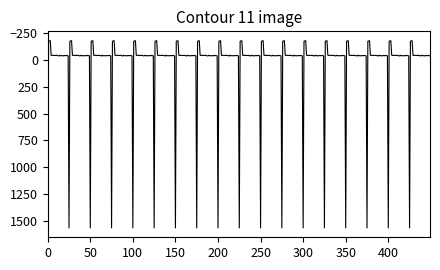

What is the greatest value displayed?

1564.9